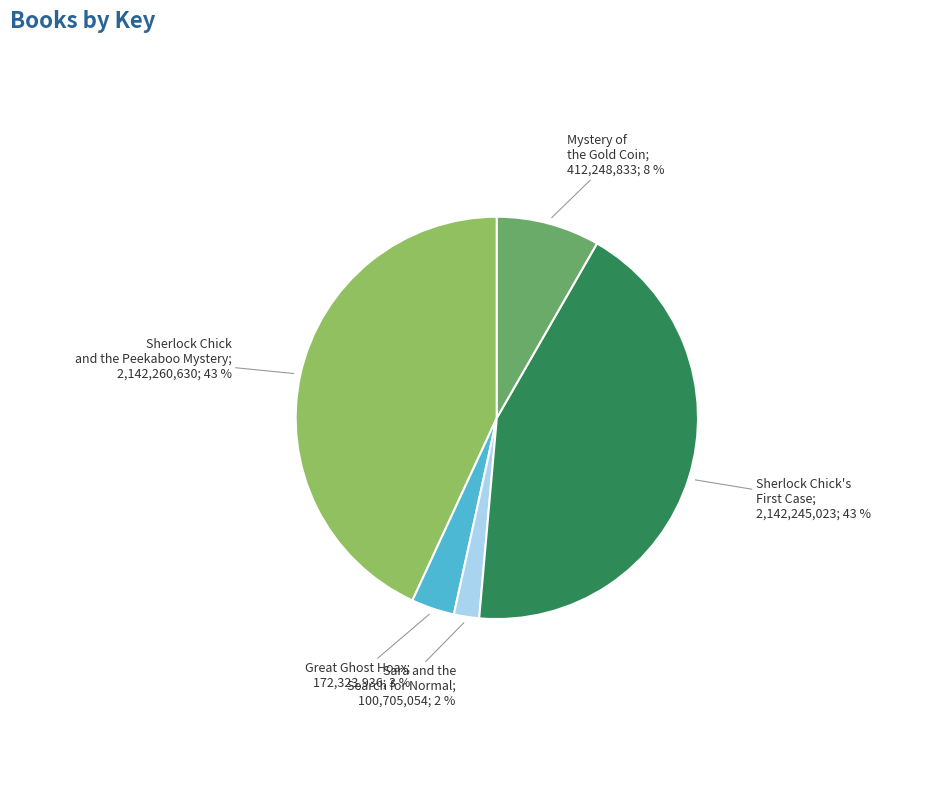

To the nearest percent, what is the average slice percentage?

20%